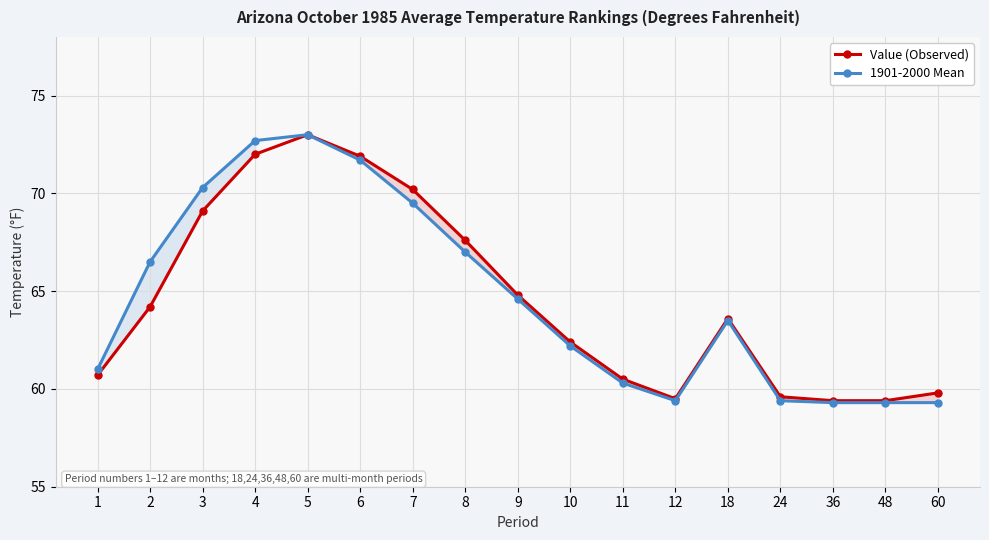

What is the maximum value for 1901-2000 Mean?

73.0